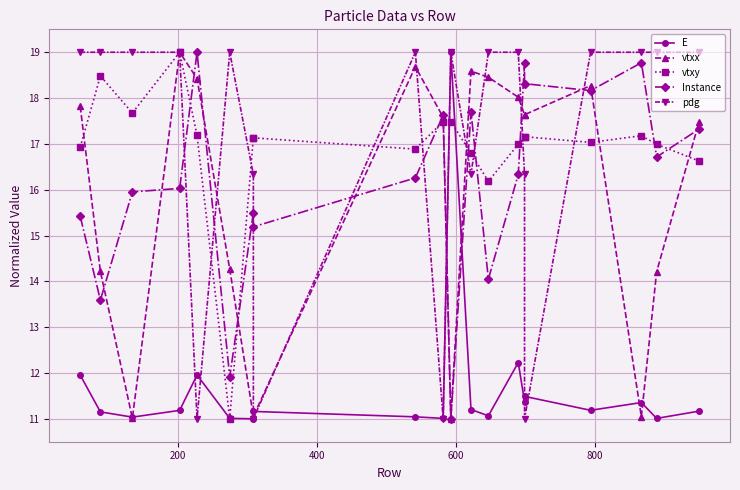

What is the difference between the maximum and minimum values in the pdg series?

8.0